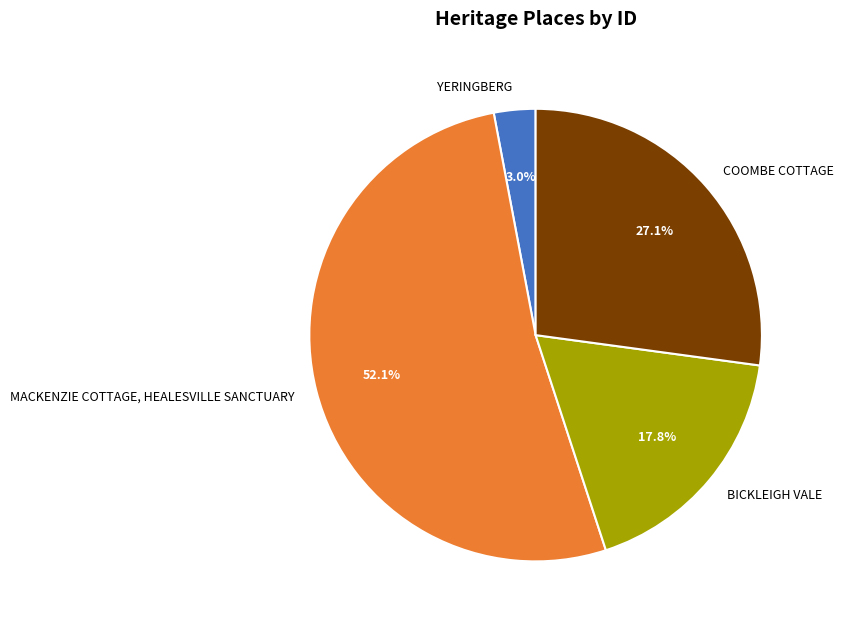

Count the number of slices in the pie.

4